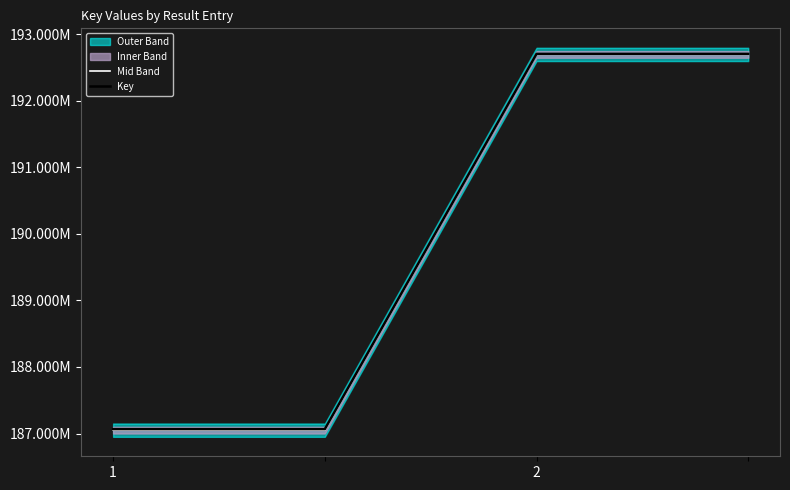

Where is Key nearest to the value 189886879?

1